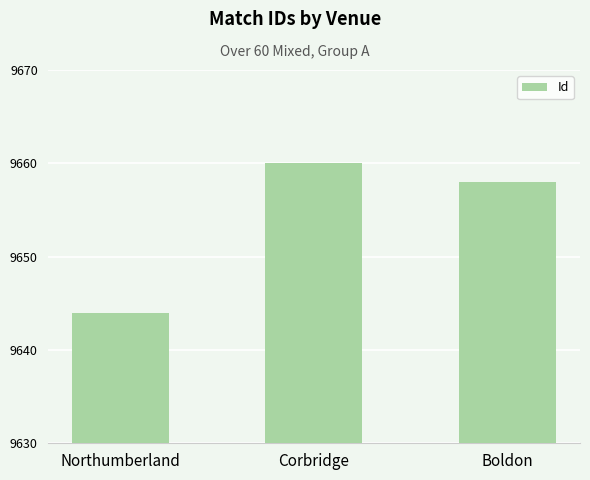

What is the difference between the values at Northumberland and Corbridge?

16